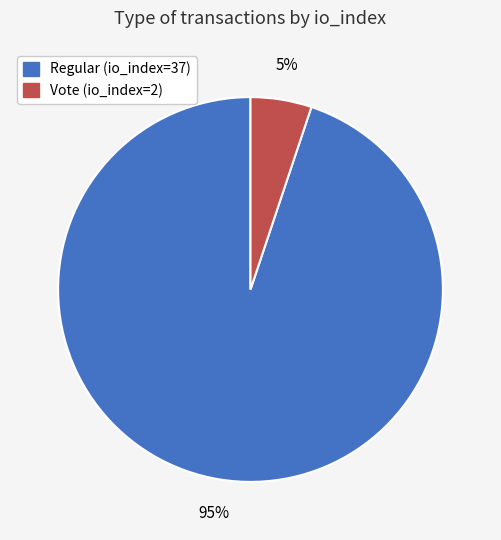

Which has a higher value, Regular (io_index=37) or Vote (io_index=2)?

Regular (io_index=37)